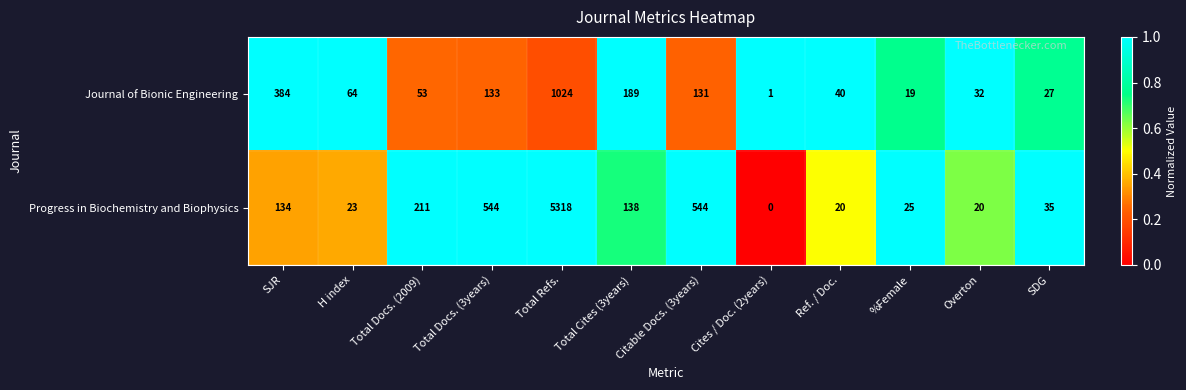

At Citable Docs. (3years), list the series in order from largest to smallest.

Progress in Biochemistry and Biophysics, Journal of Bionic Engineering